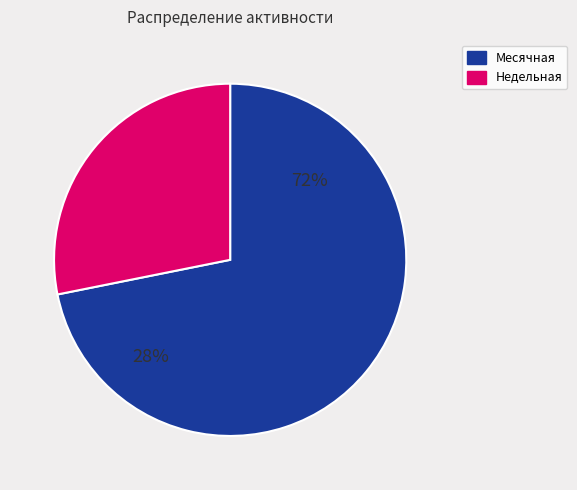

Between 35 and 27, which is larger?

35